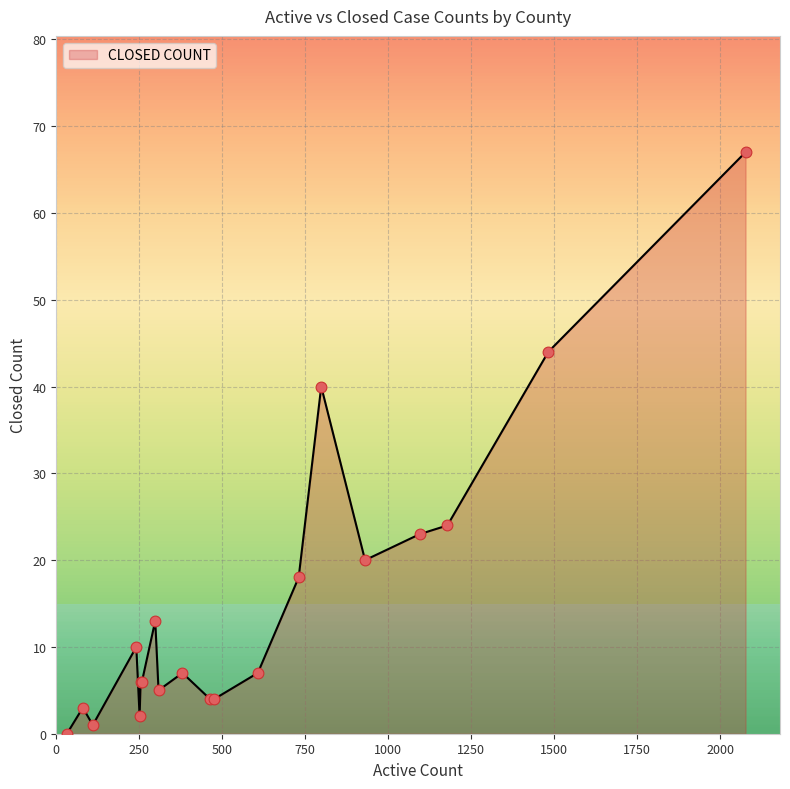

What is the difference between the maximum and minimum values?

67